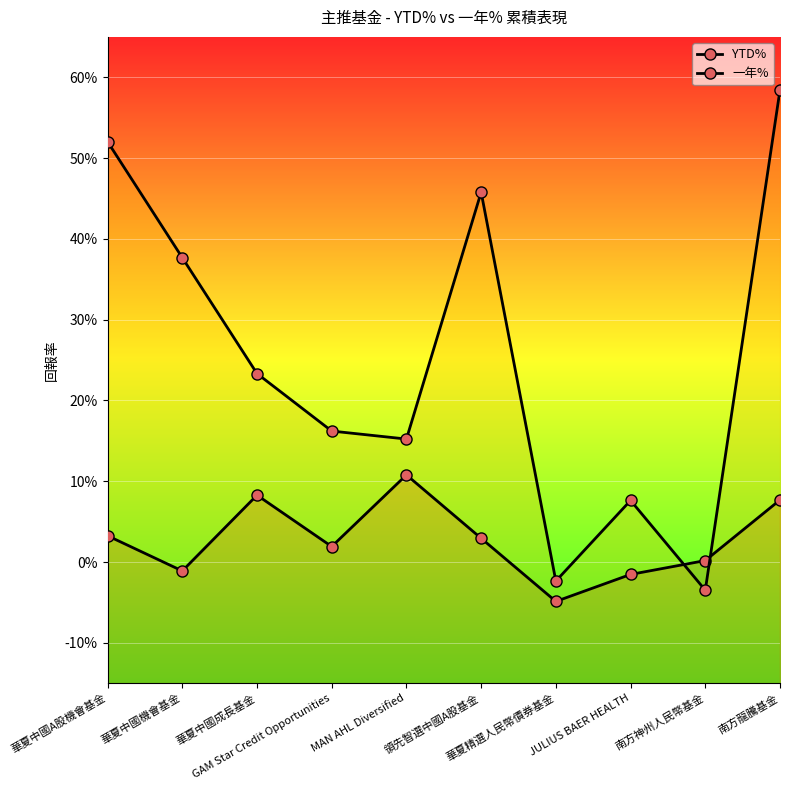

How many lines are shown in the chart?

2